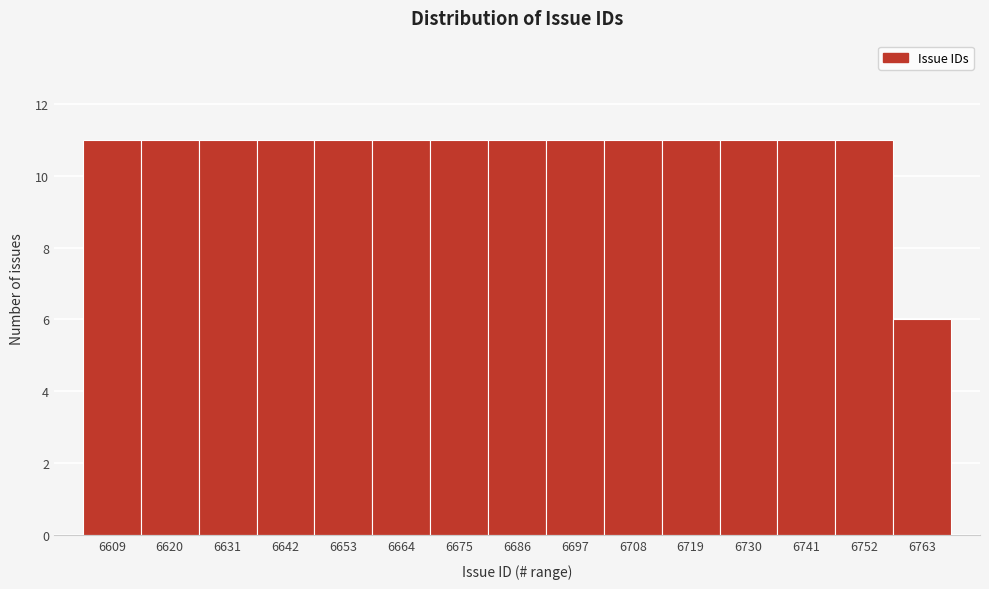

Reading left to right, extract all data points from this chart.

11	11	11	11	11	11	11	11	11	11	11	11	11	11	6